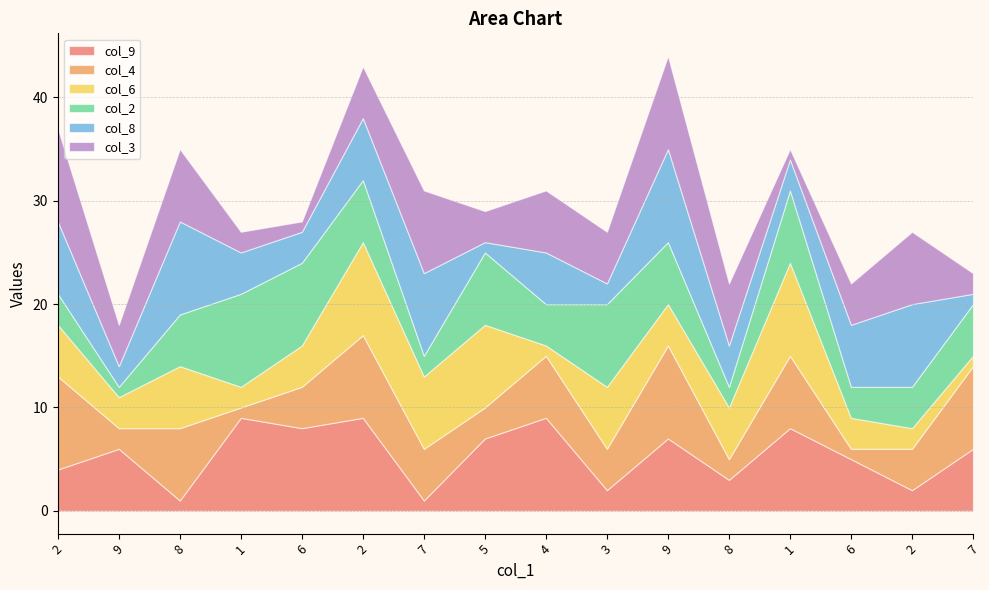

Is it true that col_2 equals 4 at 2?

True